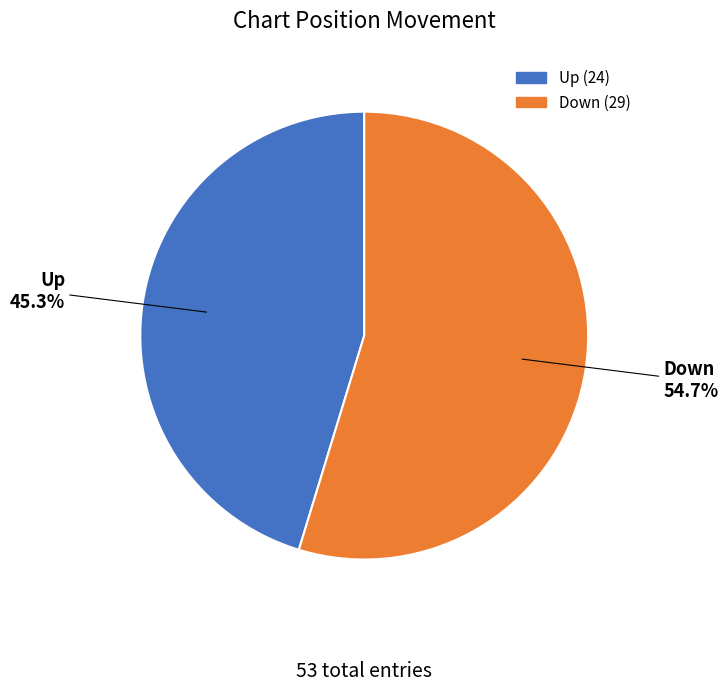

To the nearest percent, what is the average slice percentage?

50%